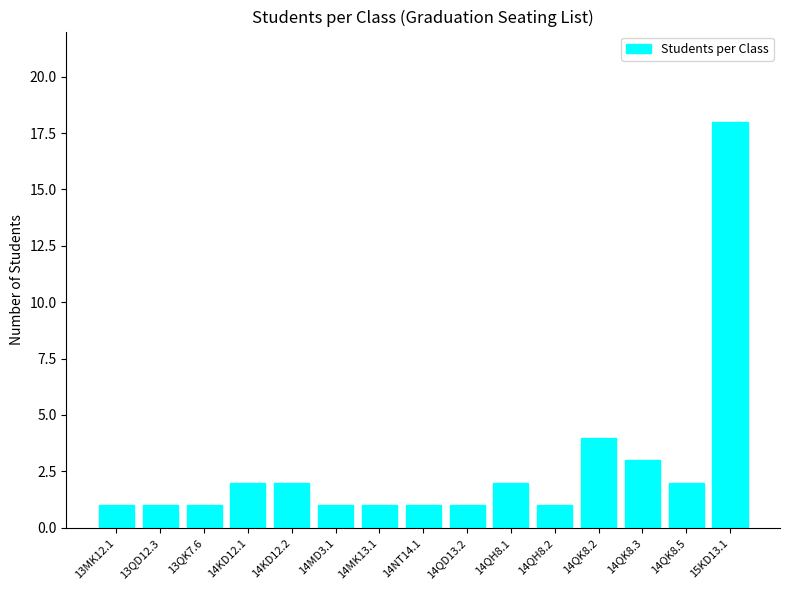

True or false: the data shows 18 at 15KD13.1.

True